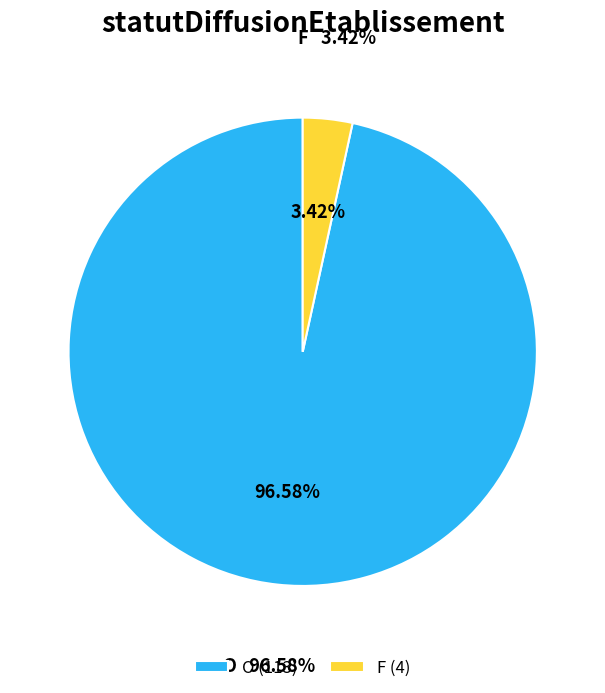

Is there any slice that represents more than half of the pie?

Yes